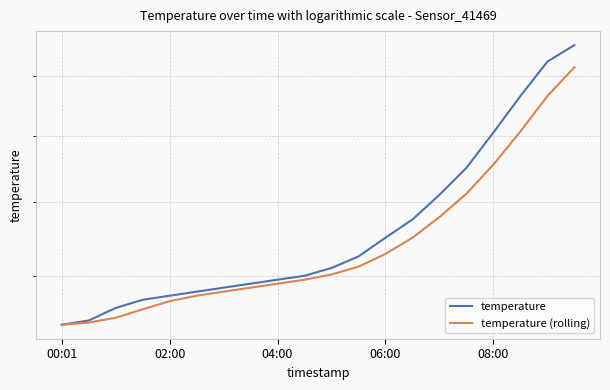

How many categories are shown in the chart?

20